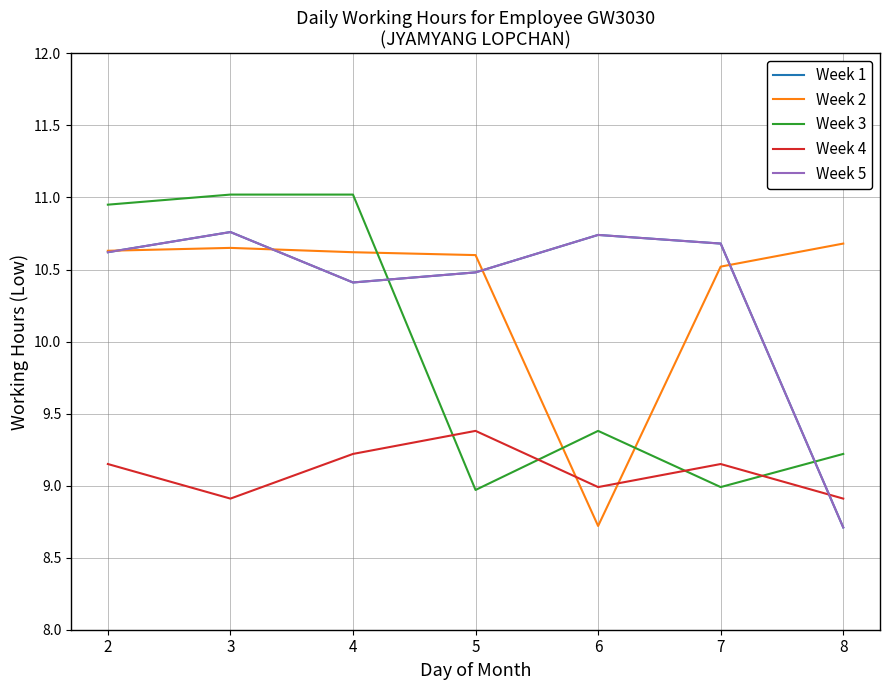

Does the chart display data point markers on the line(s)?

No